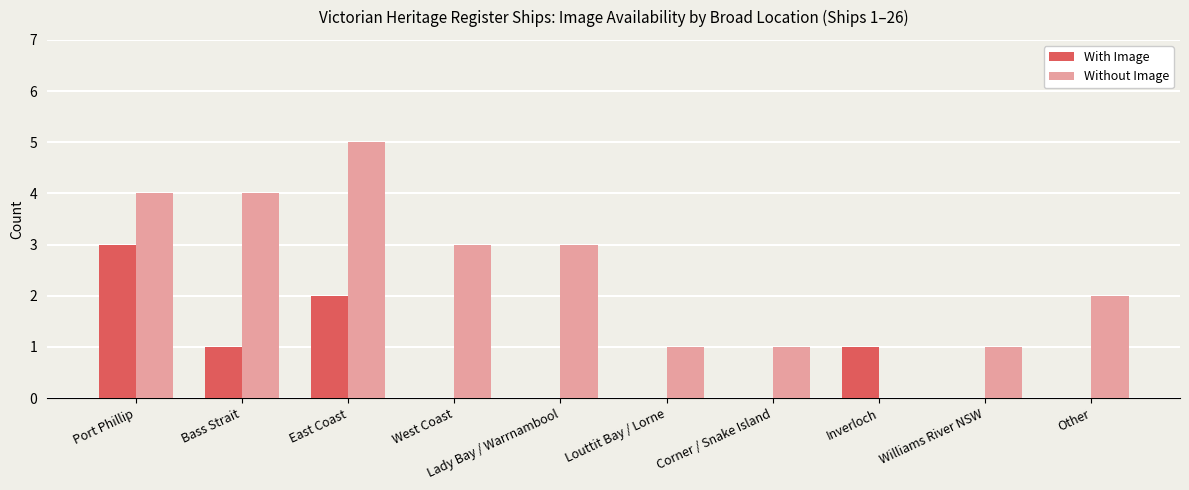

What is the sum of all With Image values?

7